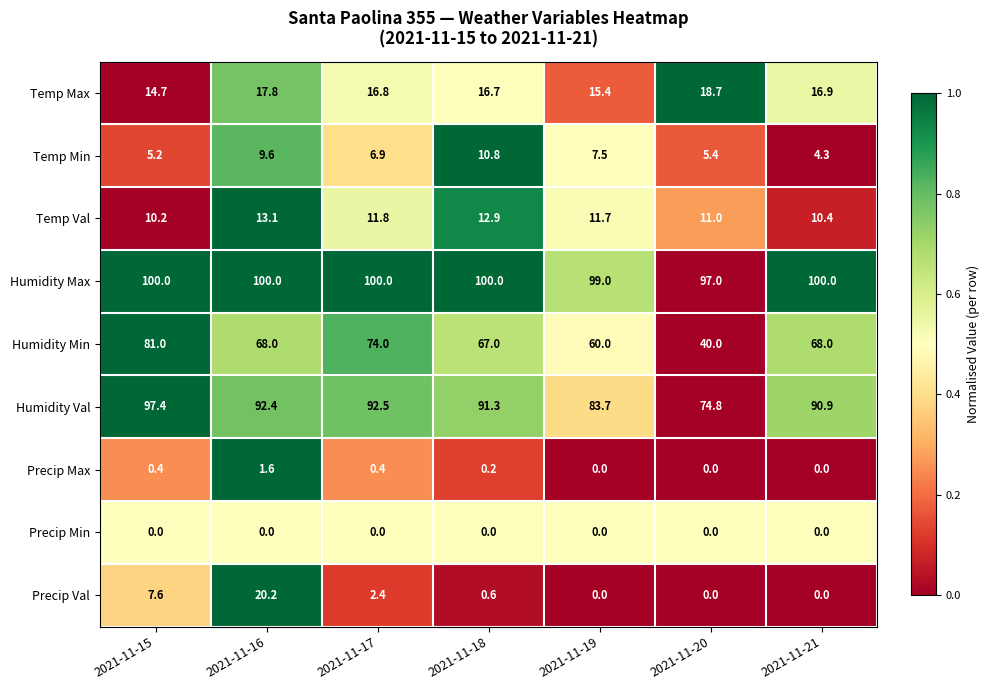

The Humidity Val series shows 90.9 at 2021-11-21. True or false?

True